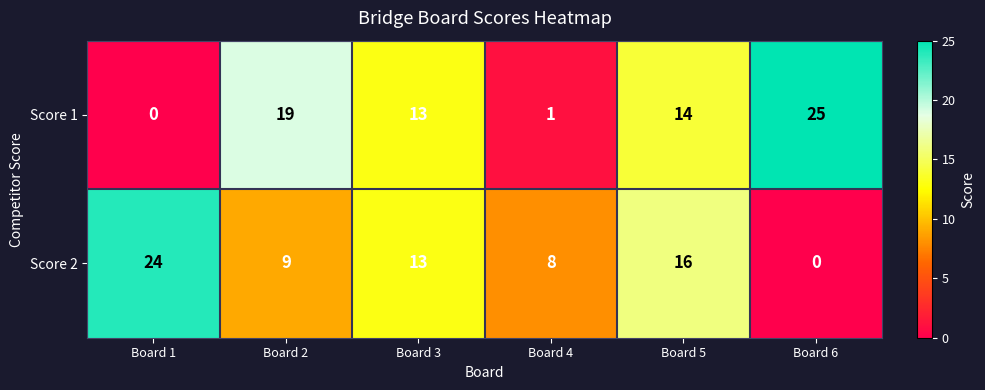

Which series changed the most between Board 3 and Board 6?

Score 2